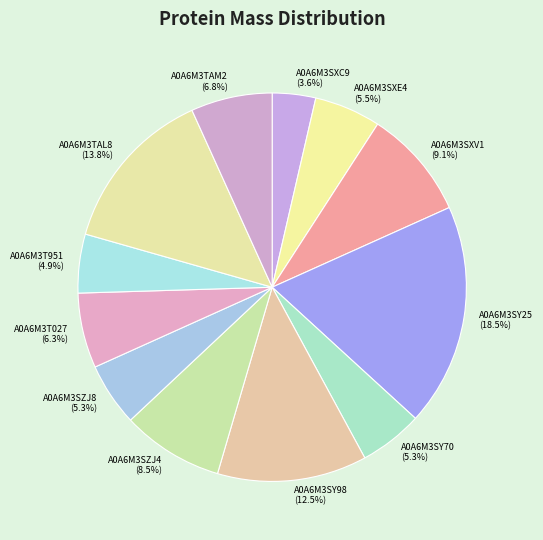

What portion of the pie excludes A0A6M3TAM2?

93.2%